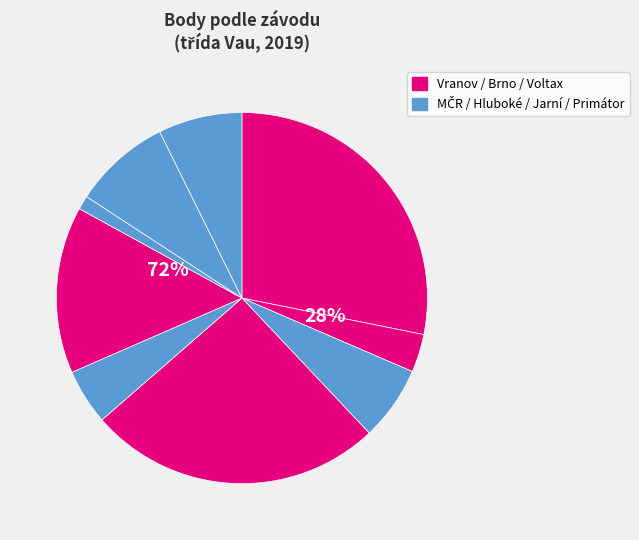

To the nearest percent, what is the difference between the largest and smallest slice percentages?

27%